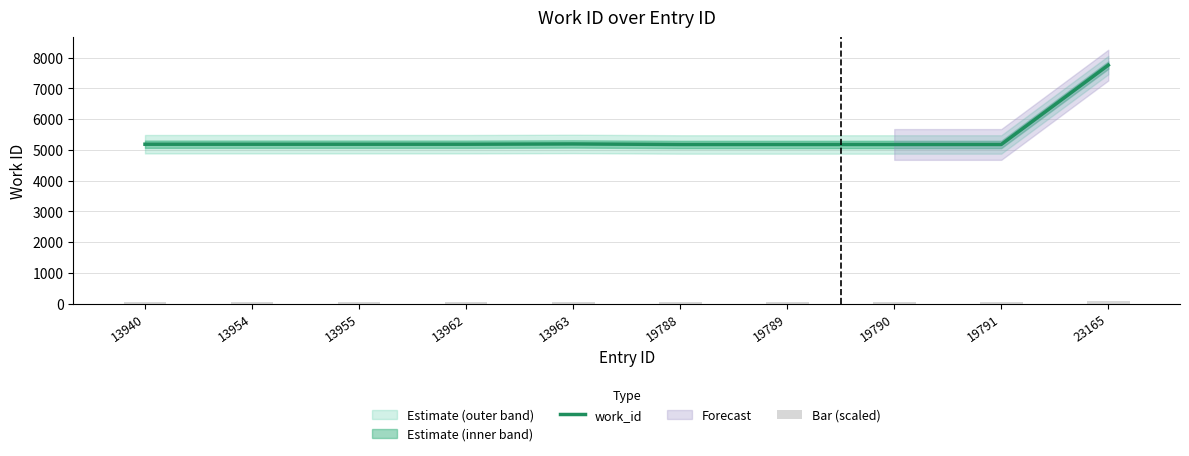

Where is work_id nearest to the value 6465?

13963